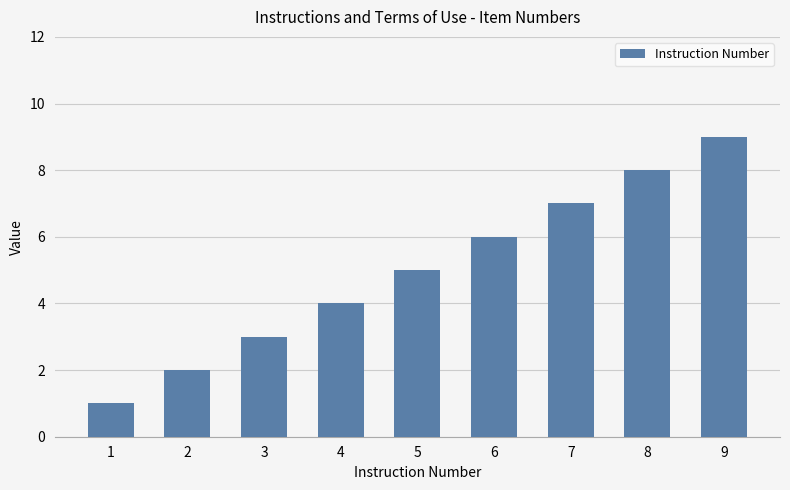

What is the value of the 5th bar from the left?

5